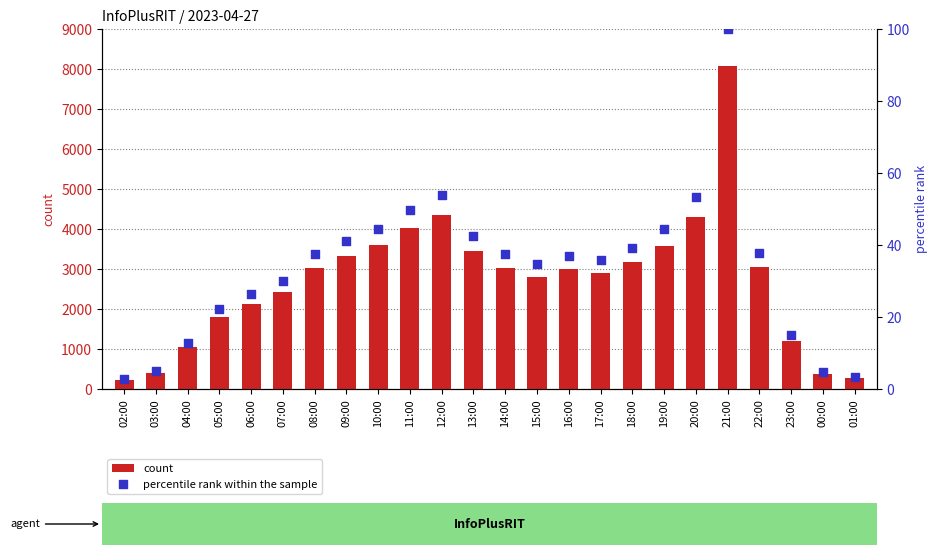

At which category is the sum across all series the highest?

21:00